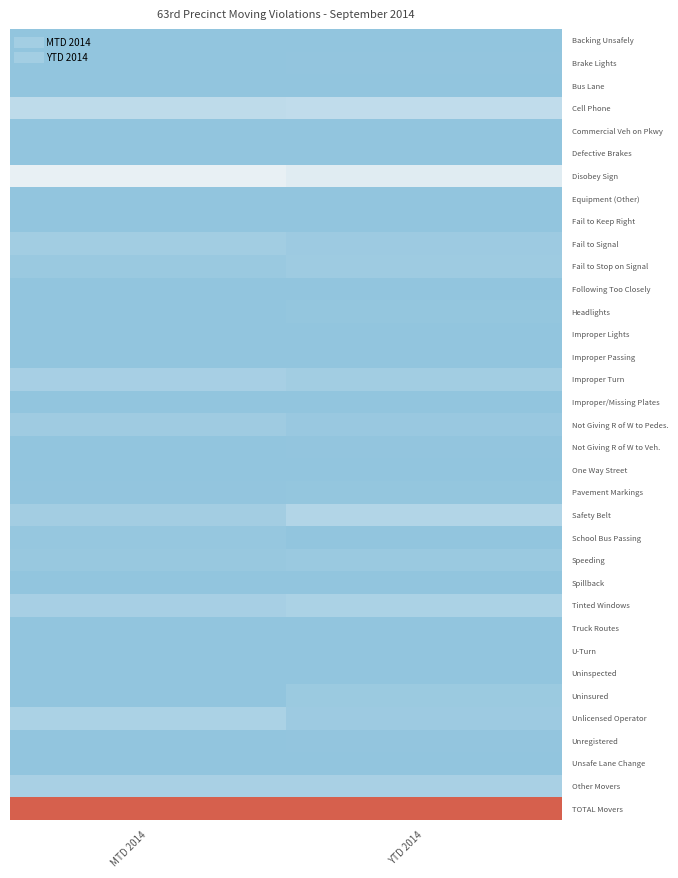

Reading left to right, extract all data points from this chart.

Backing Unsafely: MTD 2014=0.0	YTD 2014=0.0
Brake Lights: MTD 2014=0.0	YTD 2014=0.0
Bus Lane: MTD 2014=0.0	YTD 2014=0.0
Cell Phone: MTD 2014=0.1	YTD 2014=0.2
Commercial Veh on Pkwy: MTD 2014=0.0	YTD 2014=0.0
Defective Brakes: MTD 2014=0.0	YTD 2014=0.0
Disobey Sign: MTD 2014=0.3	YTD 2014=0.3
Equipment (Other): MTD 2014=0.0	YTD 2014=0.0
Fail to Keep Right: MTD 2014=0.0	YTD 2014=0.0
Fail to Signal: MTD 2014=0.1	YTD 2014=0.0
Fail to Stop on Signal: MTD 2014=0.0	YTD 2014=0.0
Following Too Closely: MTD 2014=0.0	YTD 2014=0.0
Headlights: MTD 2014=0.0	YTD 2014=0.0
Improper Lights: MTD 2014=0.0	YTD 2014=0.0
Improper Passing: MTD 2014=0.0	YTD 2014=0.0
Improper Turn: MTD 2014=0.1	YTD 2014=0.1
Improper/Missing Plates: MTD 2014=0.0	YTD 2014=0.0
Not Giving R of W to Pedes.: MTD 2014=0.0	YTD 2014=0.0
Not Giving R of W to Veh.: MTD 2014=0.0	YTD 2014=0.0
One Way Street: MTD 2014=0.0	YTD 2014=0.0
Pavement Markings: MTD 2014=0.0	YTD 2014=0.0
Safety Belt: MTD 2014=0.1	YTD 2014=0.1
School Bus Passing: MTD 2014=0.0	YTD 2014=0.0
Speeding: MTD 2014=0.0	YTD 2014=0.0
Spillback: MTD 2014=0.0	YTD 2014=0.0
Tinted Windows: MTD 2014=0.1	YTD 2014=0.1
Truck Routes: MTD 2014=0.0	YTD 2014=0.0
U-Turn: MTD 2014=0.0	YTD 2014=0.0
Uninspected: MTD 2014=0.0	YTD 2014=0.0
Uninsured: MTD 2014=0.0	YTD 2014=0.0
Unlicensed Operator: MTD 2014=0.1	YTD 2014=0.0
Unregistered: MTD 2014=0.0	YTD 2014=0.0
Unsafe Lane Change: MTD 2014=0.0	YTD 2014=0.0
Other Movers: MTD 2014=0.1	YTD 2014=0.1
TOTAL Movers: MTD 2014=1.0	YTD 2014=1.0